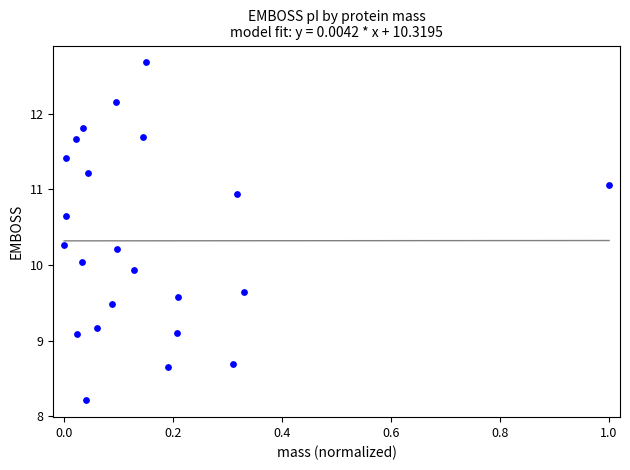

What is the range of Y values (max minus min)?

4.5